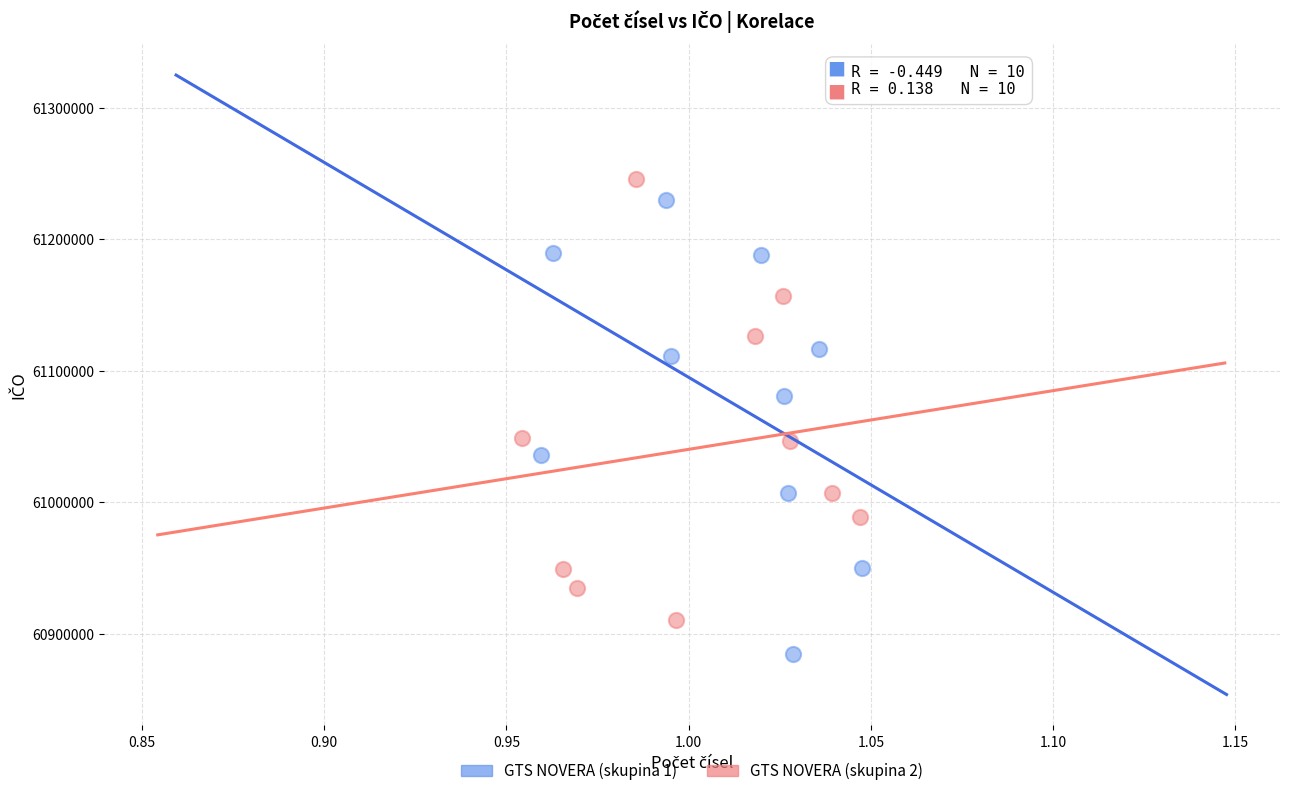

Which series contains the highest Y value?

GTS NOVERA (skupina 2)